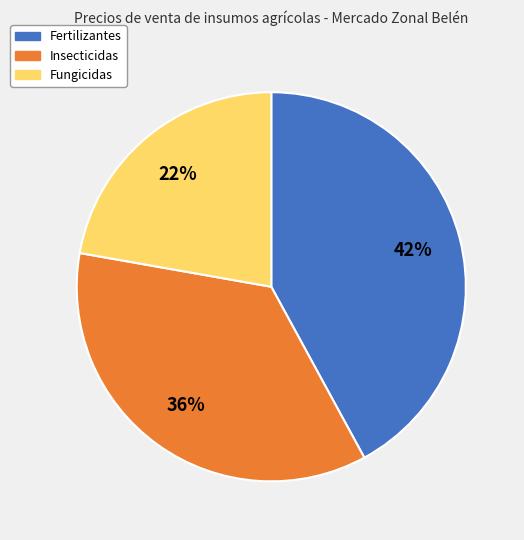

Is Fertilizantes the majority of the pie?

No